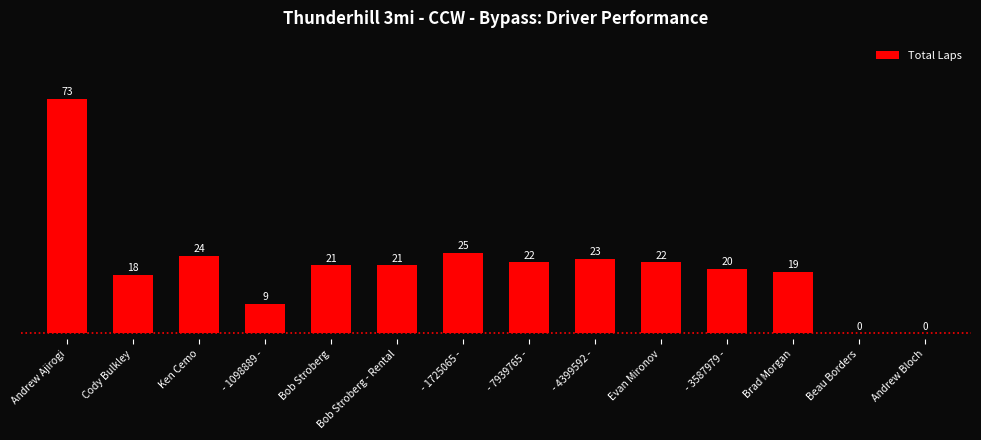

The value at Andrew Ajirogi is 45. True or false?

False